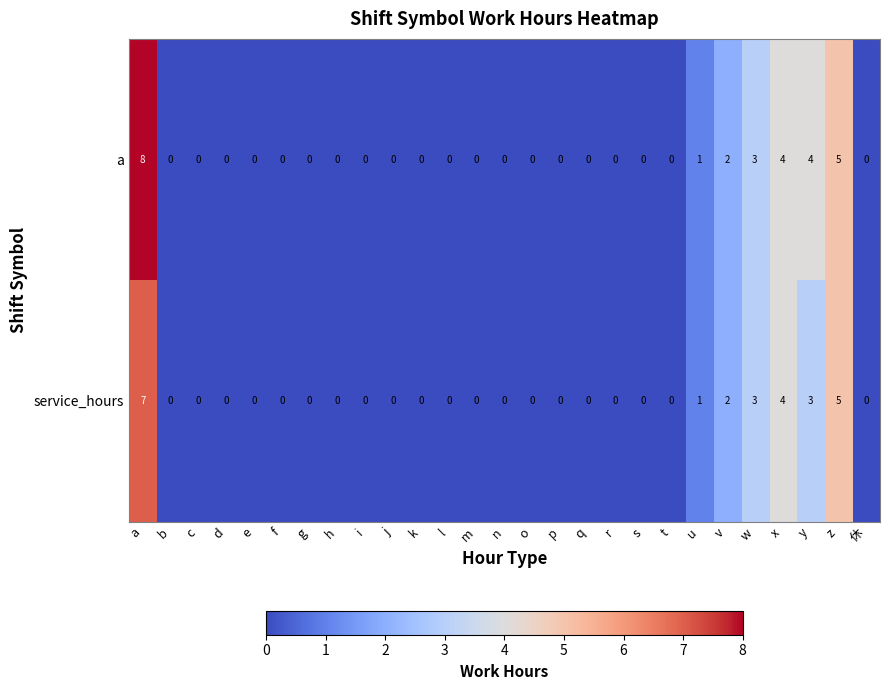

Which series has the largest range (max minus min)?

a